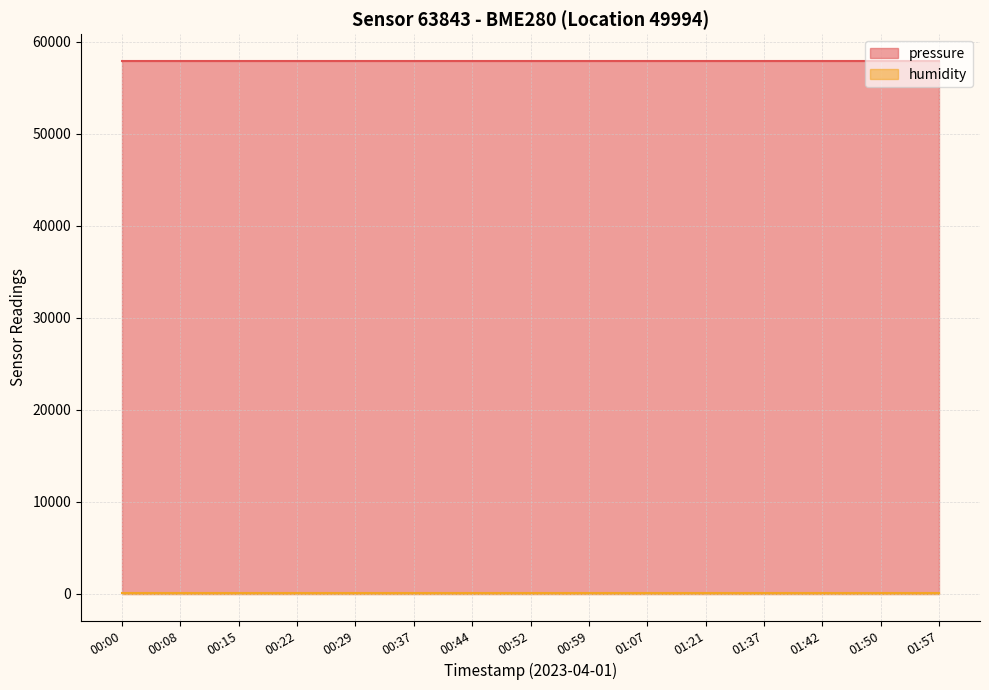

What is the smallest value displayed?

100.0